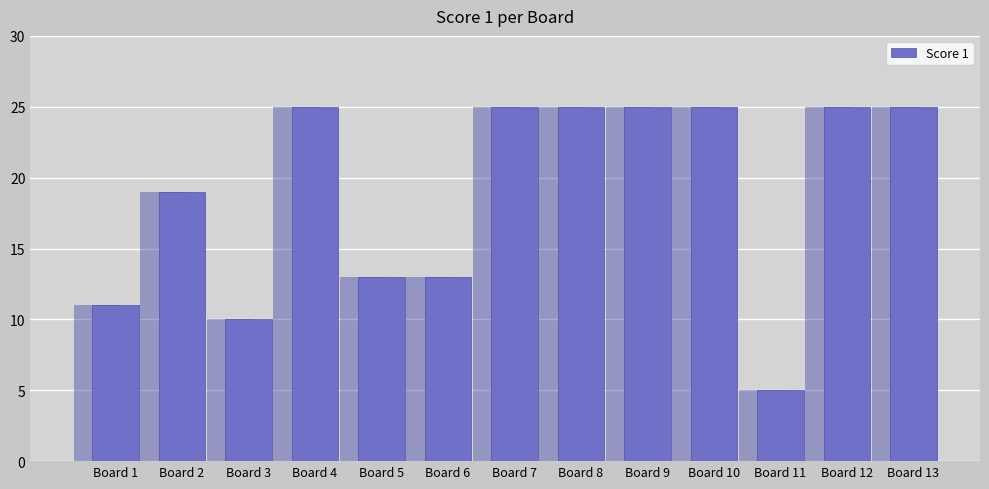

The chart shows a value of 14 at Board 10. True or false?

False